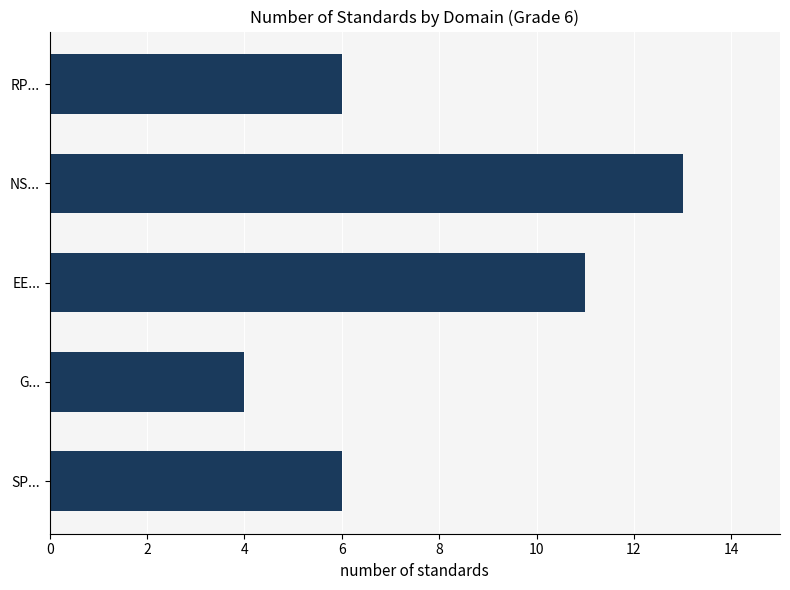

What is the greatest value displayed?

13